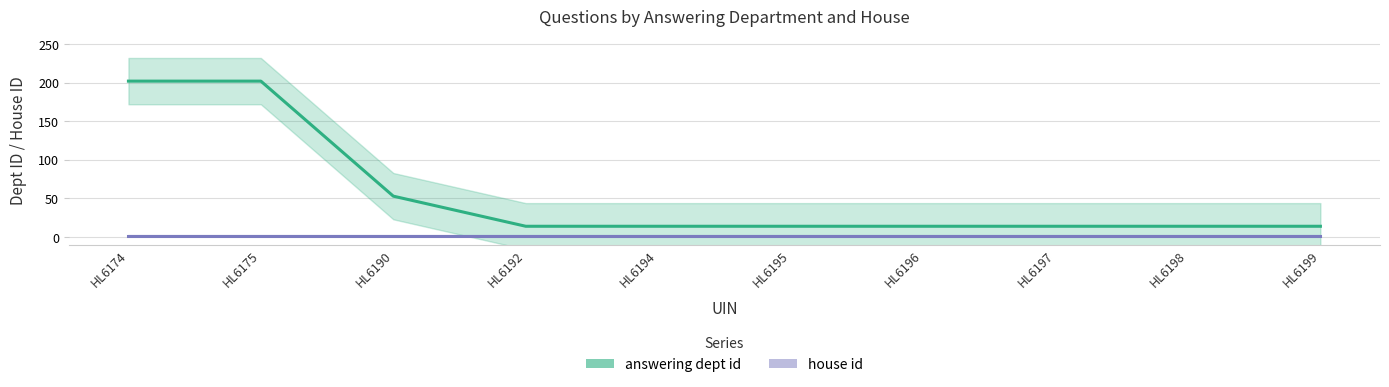

Does the chart display data point markers on the line(s)?

No